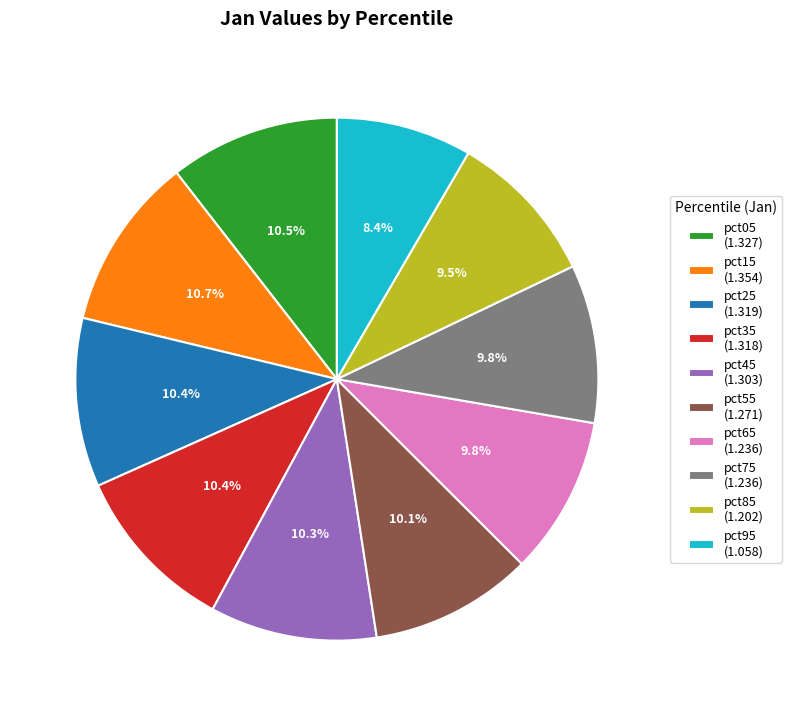

Is the sum of pct85 and pct45 greater than half?

No